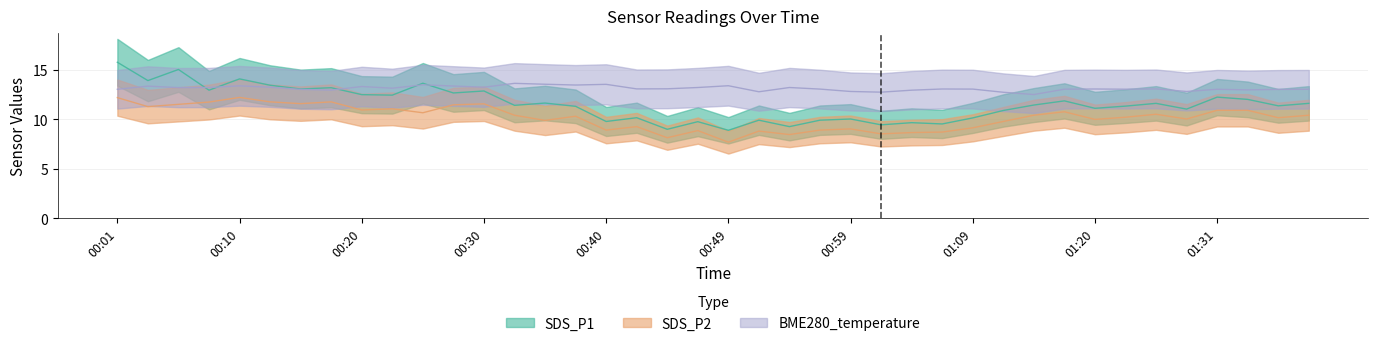

What is the value of the SDS_P1 point at the 16th from the left?

11.3